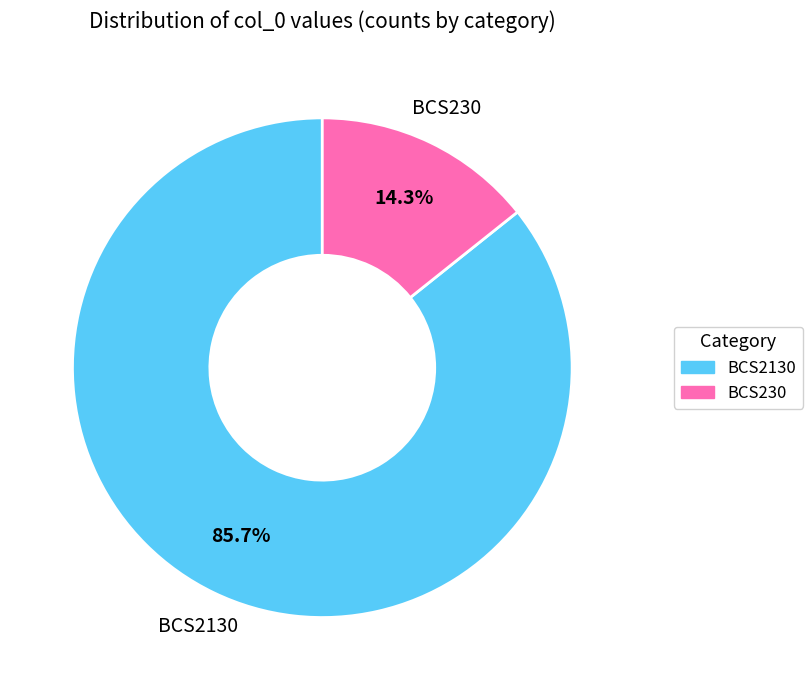

Which category has the smallest portion of the pie?

BCS230